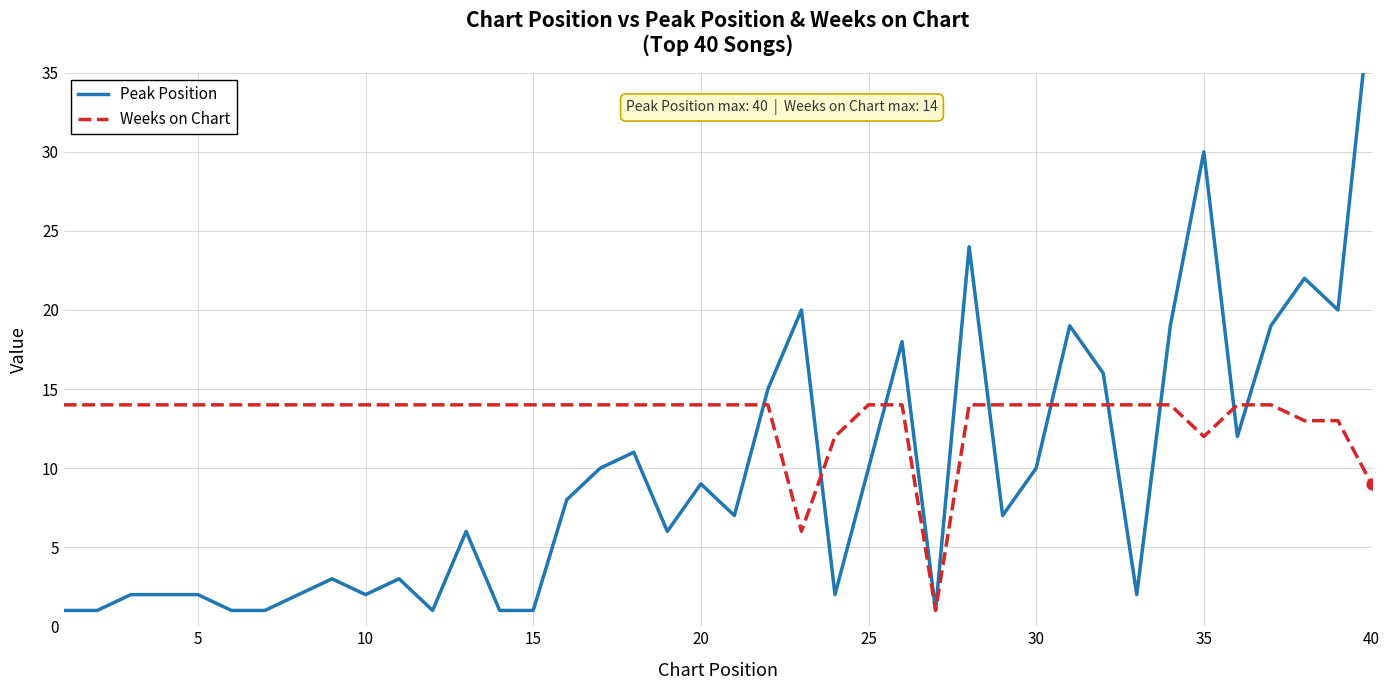

What is the highest value of the Weeks on Chart series?

14